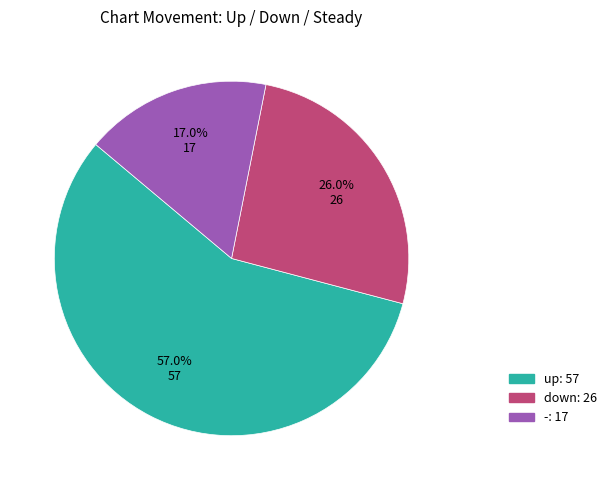

To the nearest percent, what is the average slice percentage?

33%